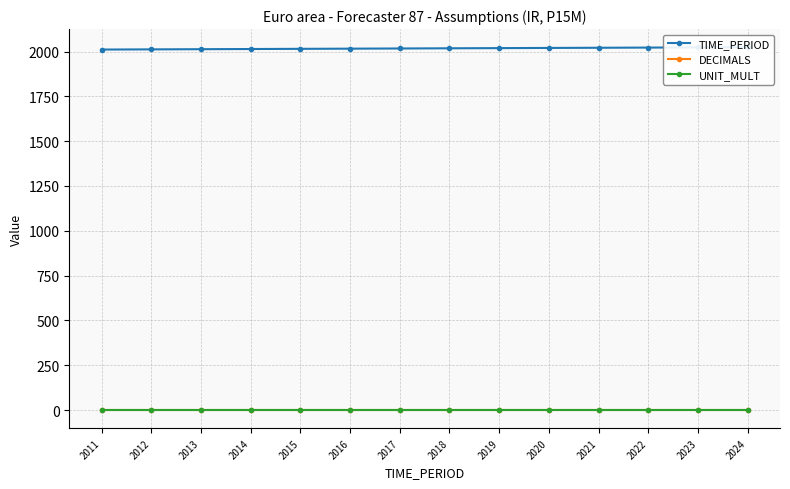

Which label corresponds to the smallest value in the chart?

2011